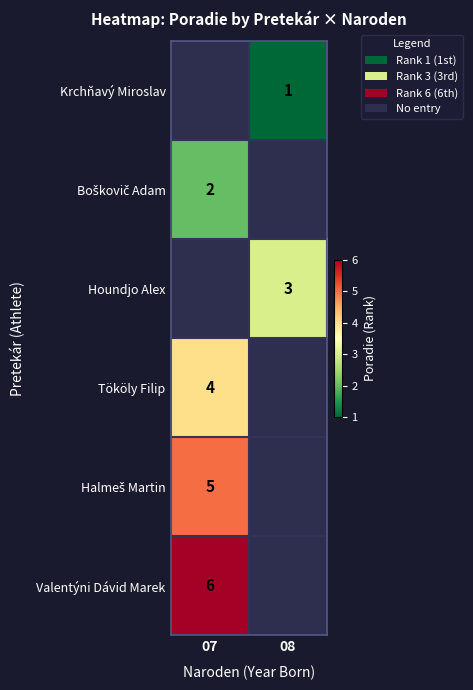

True or false: Tököly Filip has a value of 4 at 07.

True